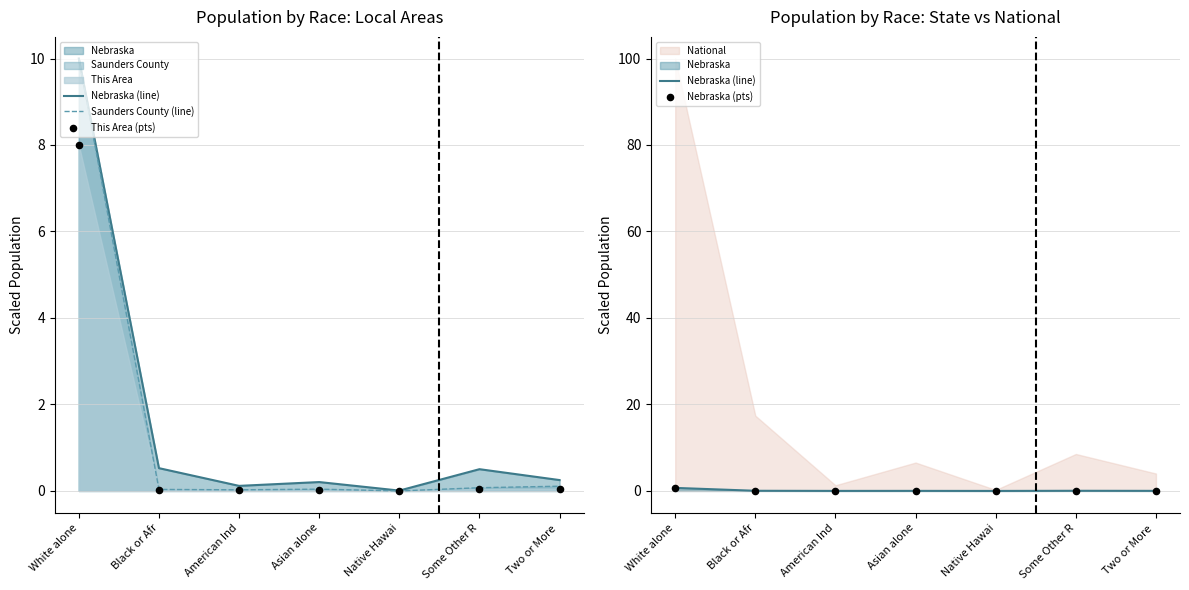

Which series reaches the maximum Y coordinate?

Saunders County (line)